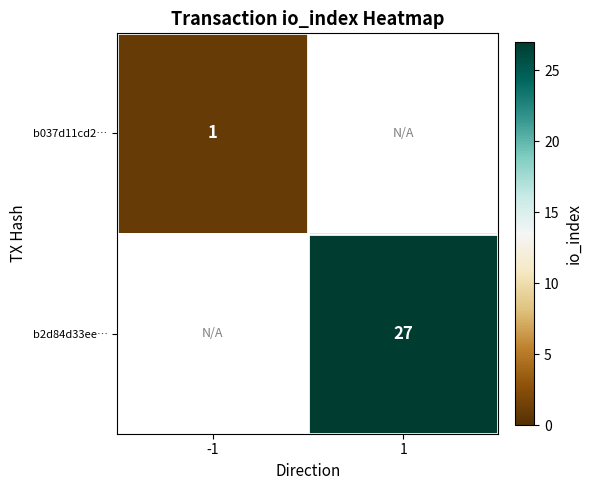

The b037d11cd2… series shows 1 at -1. True or false?

True